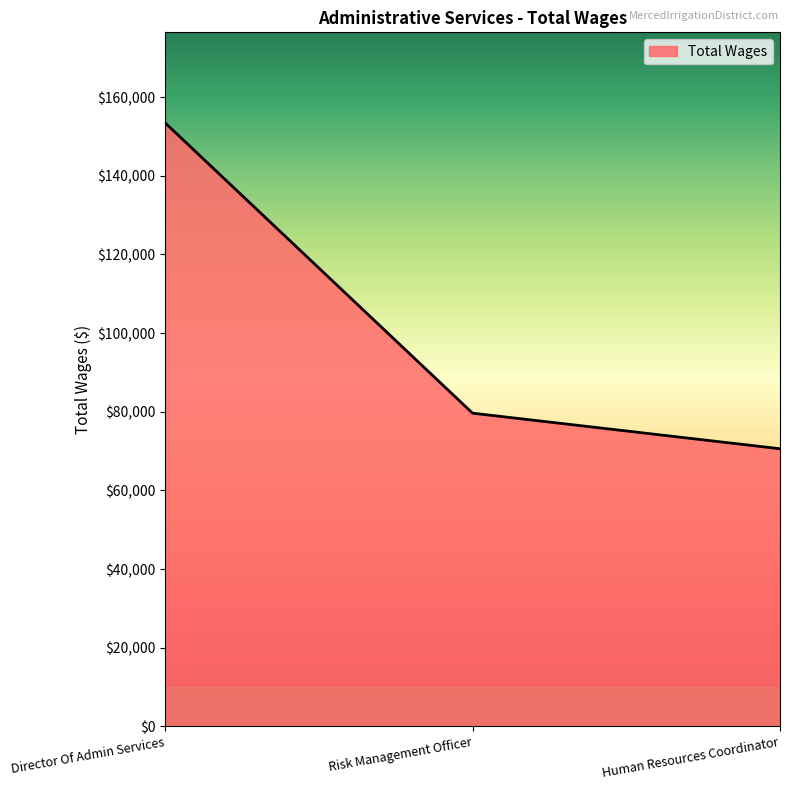

Does the chart have visible grid lines?

No